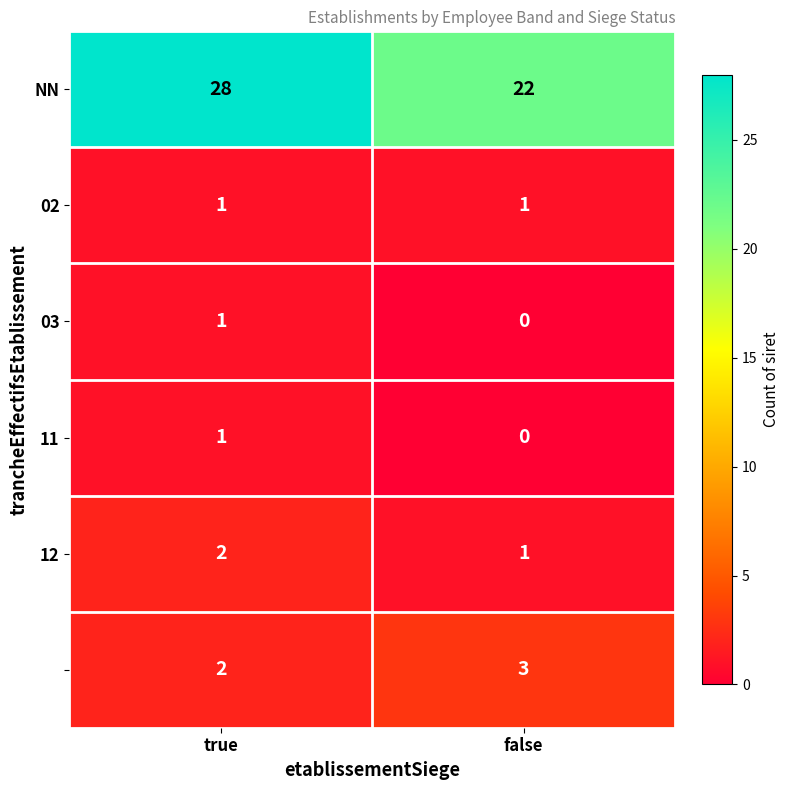

At which category is the sum across all series the highest?

true